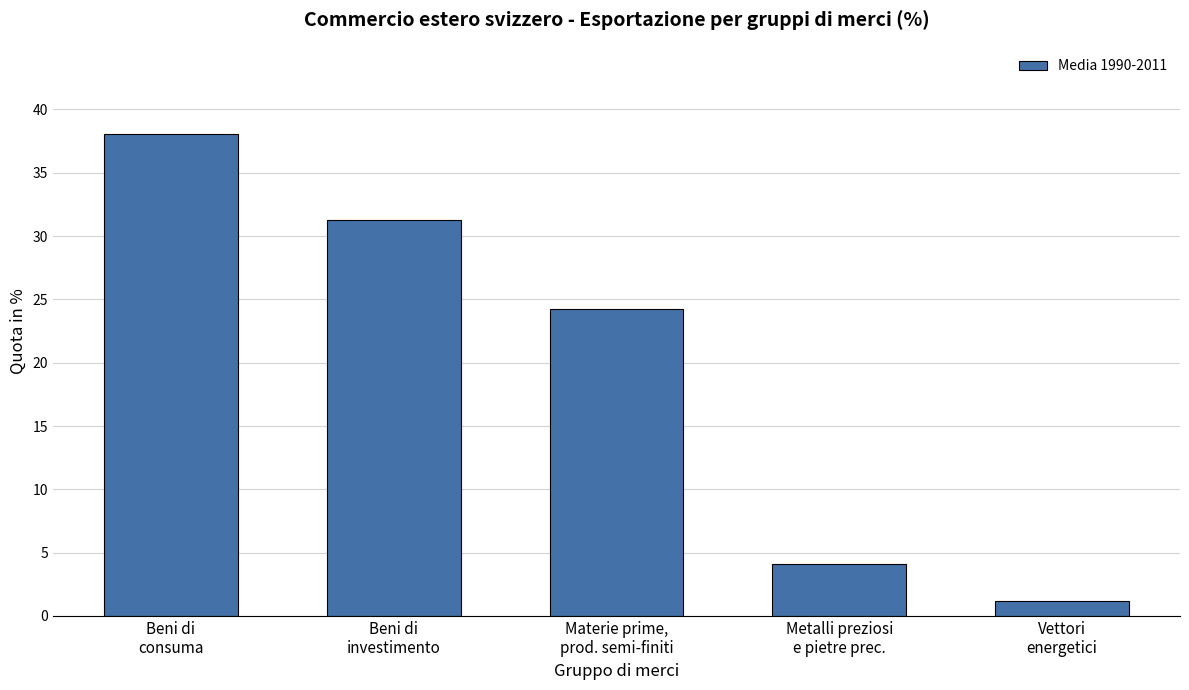

Reading left to right, list all the values displayed in this chart.

38.1	31.3	24.3	4.1	1.2